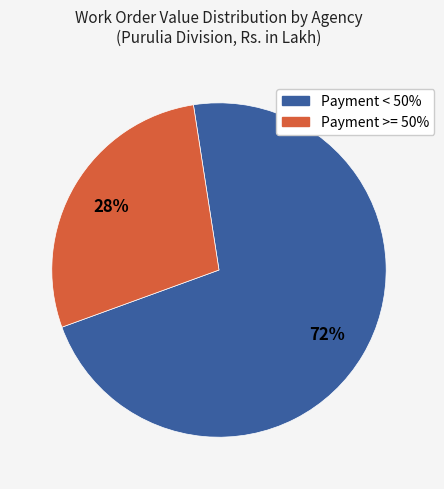

Is there a majority slice in this chart?

Yes